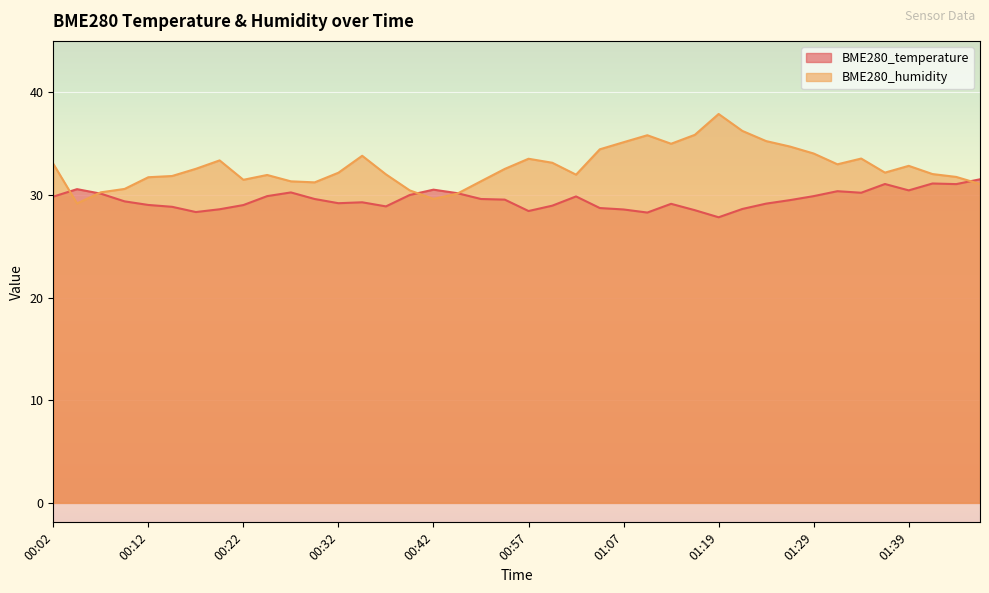

Is the value of BME280_temperature at 00:34 greater than the value of BME280_humidity at 01:19?

No